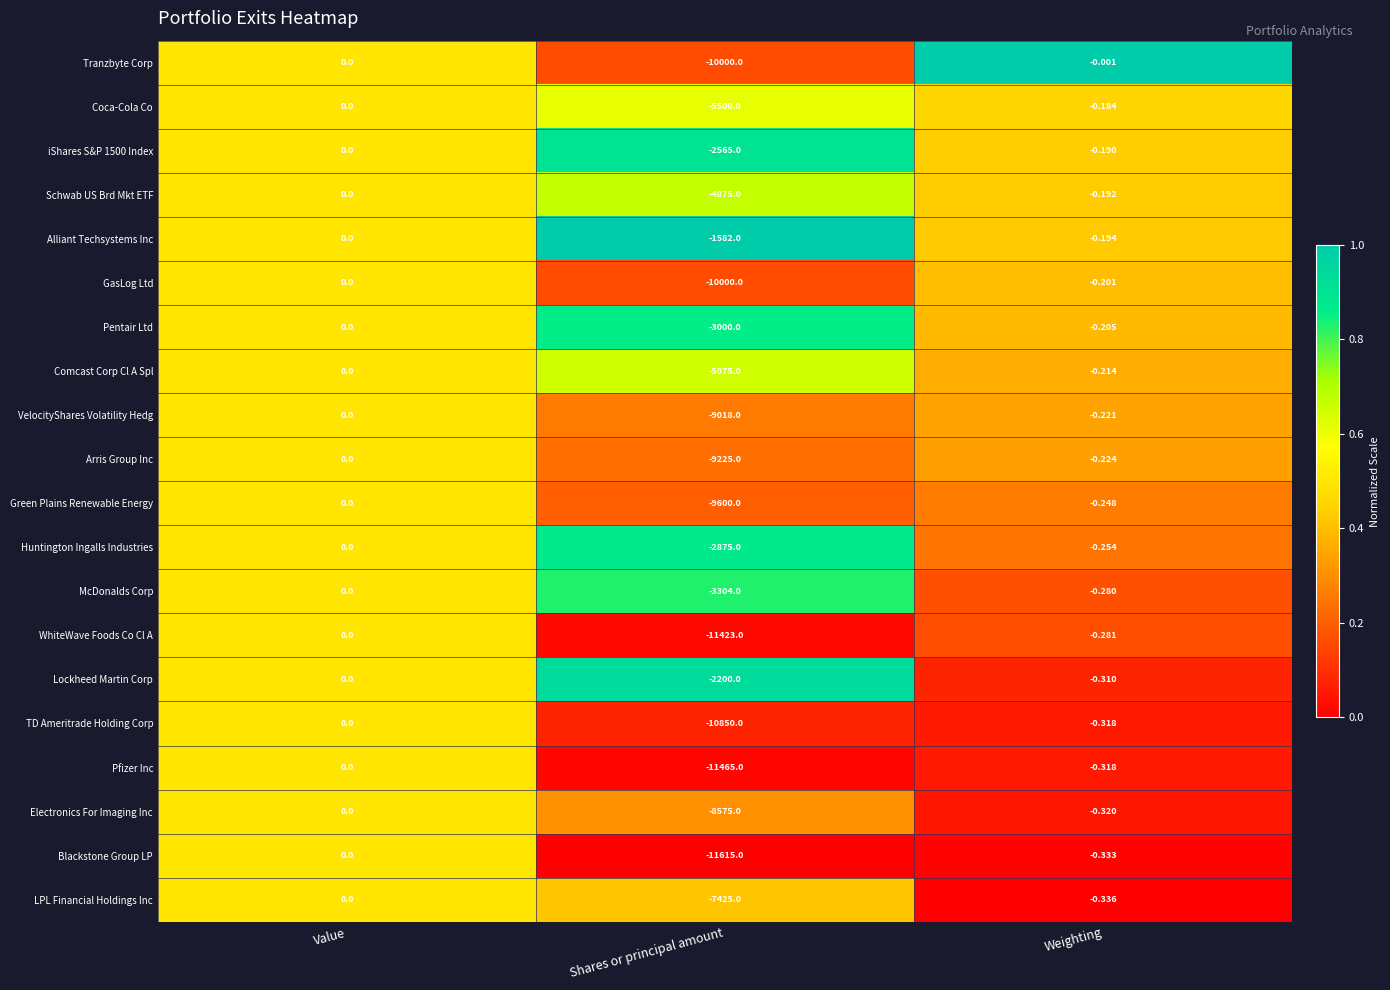

Is the value of Coca-Cola Co at Weighting greater than the value of GasLog Ltd at Value?

No